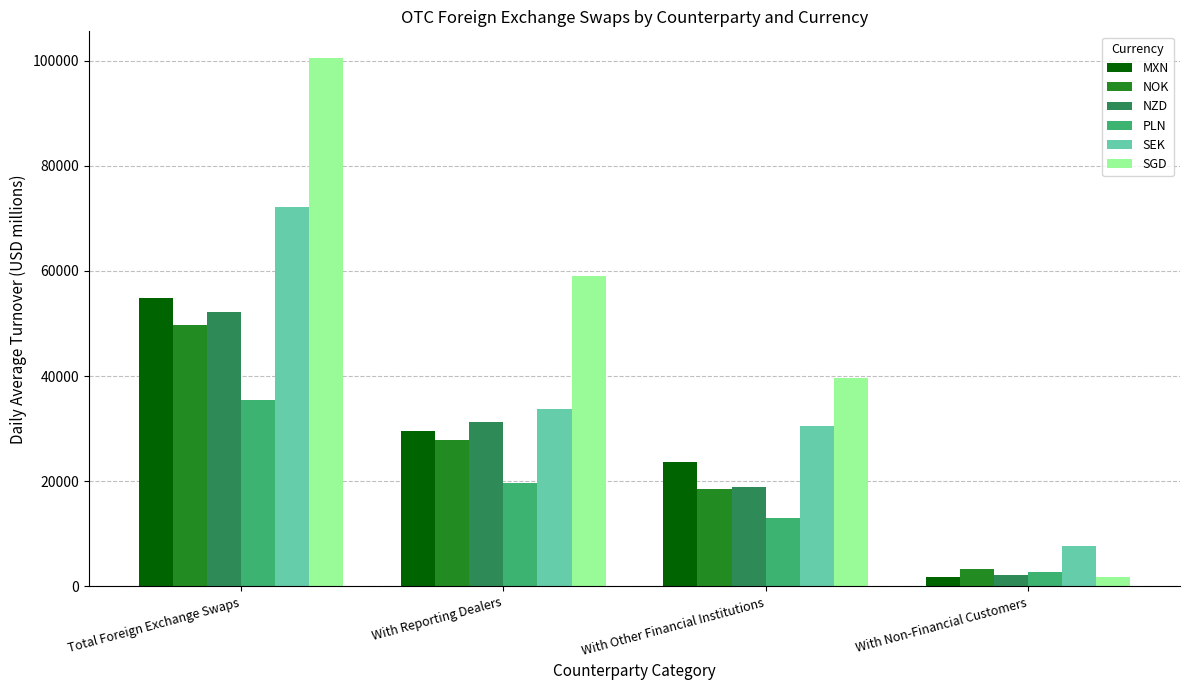

Does the chart contain stacked bars?

No